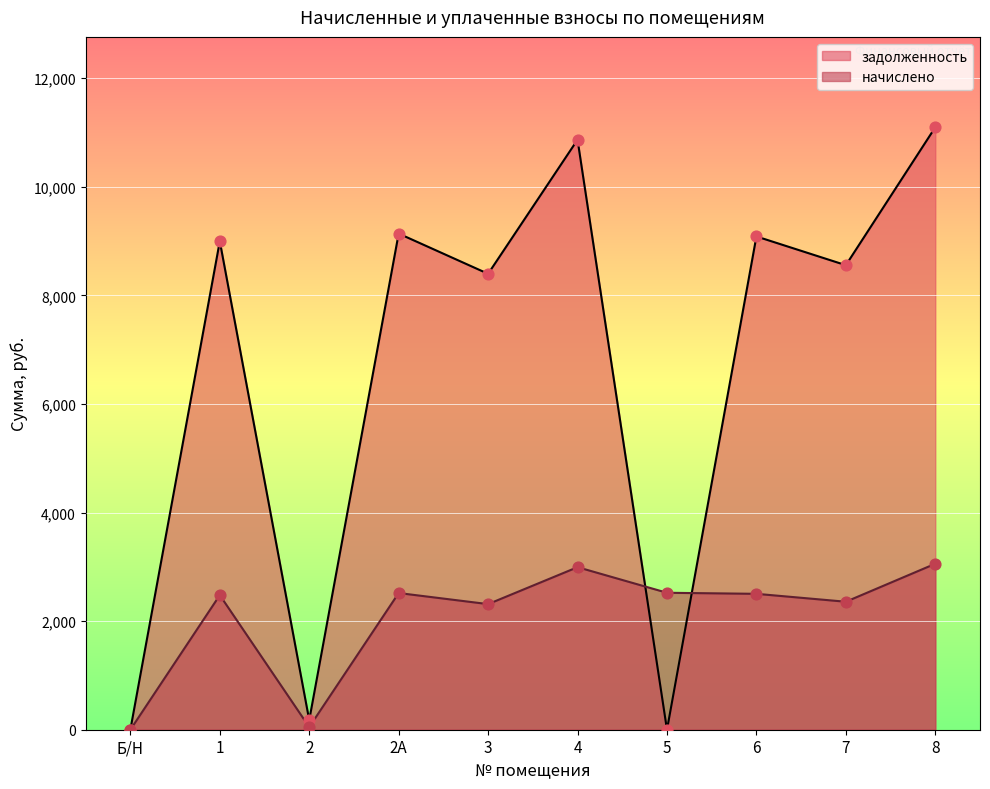

Which series reaches the maximum Y coordinate?

задолженность